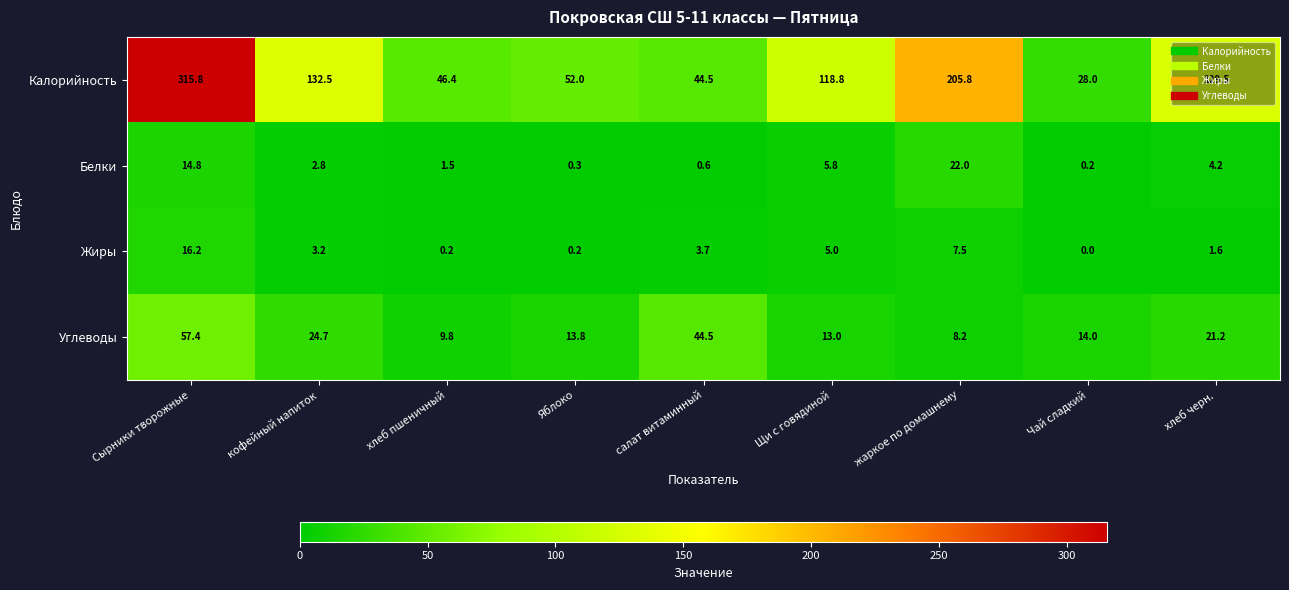

Count the number of categories in the chart.

9